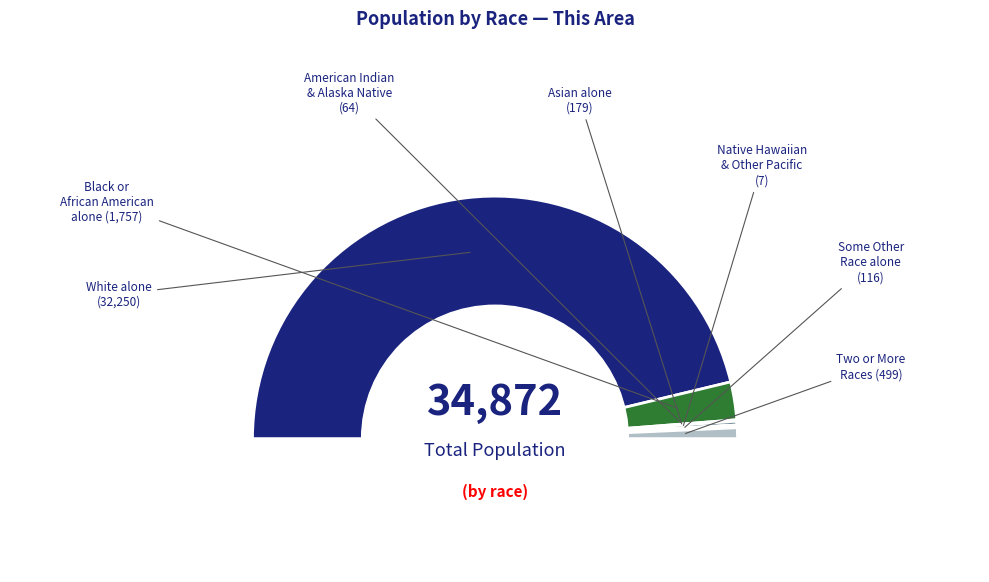

To the nearest percent, what is the difference between the Some Other Race alone and White alone slice percentages?

92%